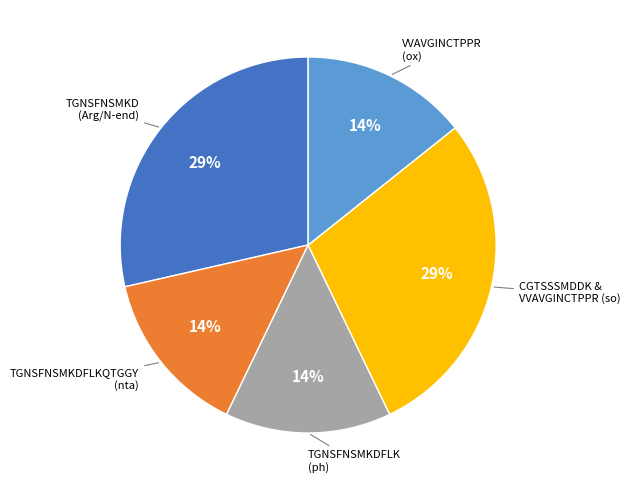

To the nearest percent, what is the average slice percentage?

20%